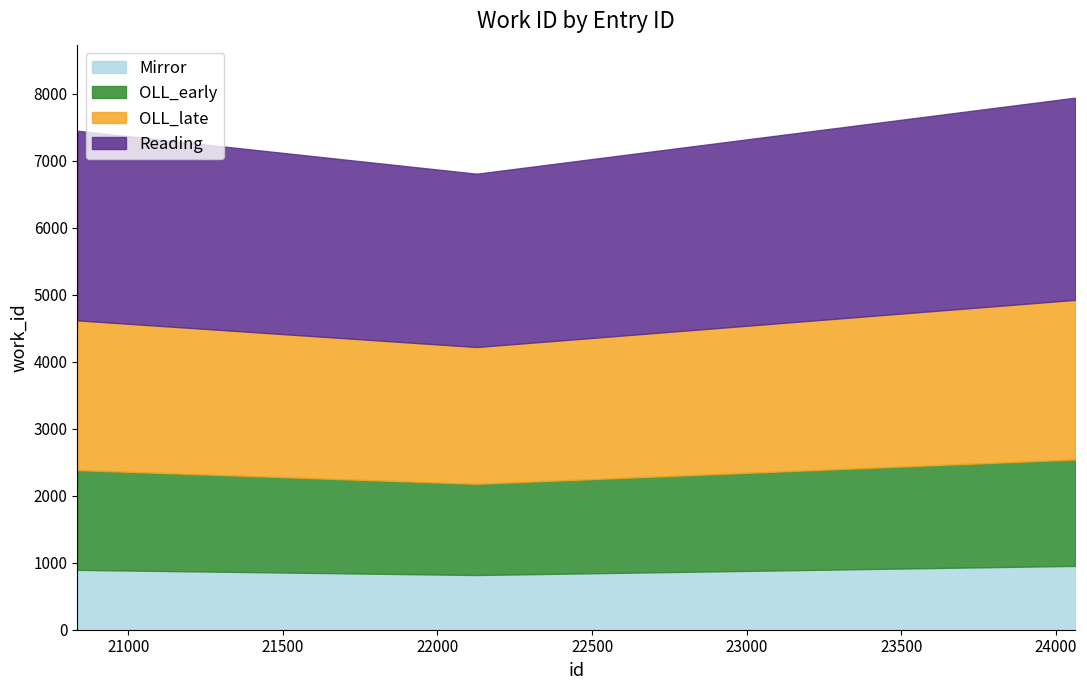

How many lines are shown in the chart?

4